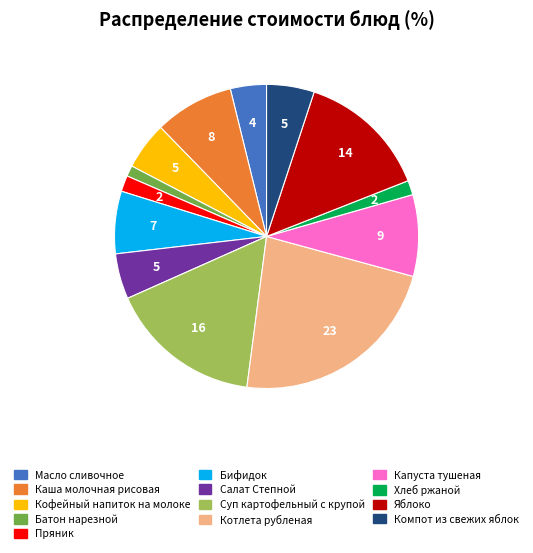

True or false: Капуста тушеная accounts for 23% of the total.

False